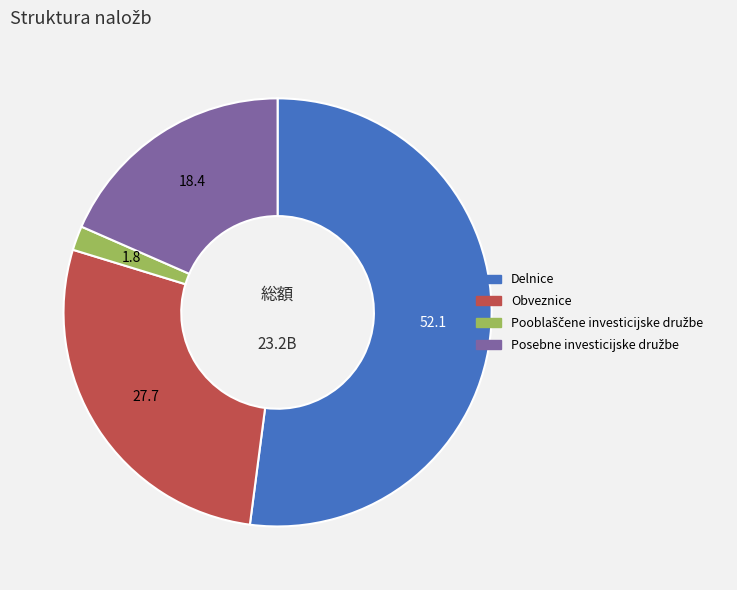

Is there any slice that represents more than half of the pie?

Yes